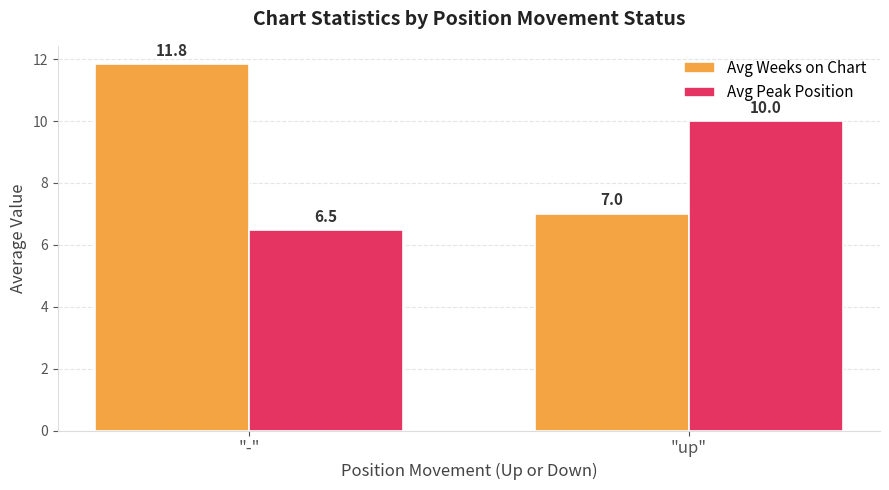

At which label does Avg Weeks on Chart reach its peak?

"-"